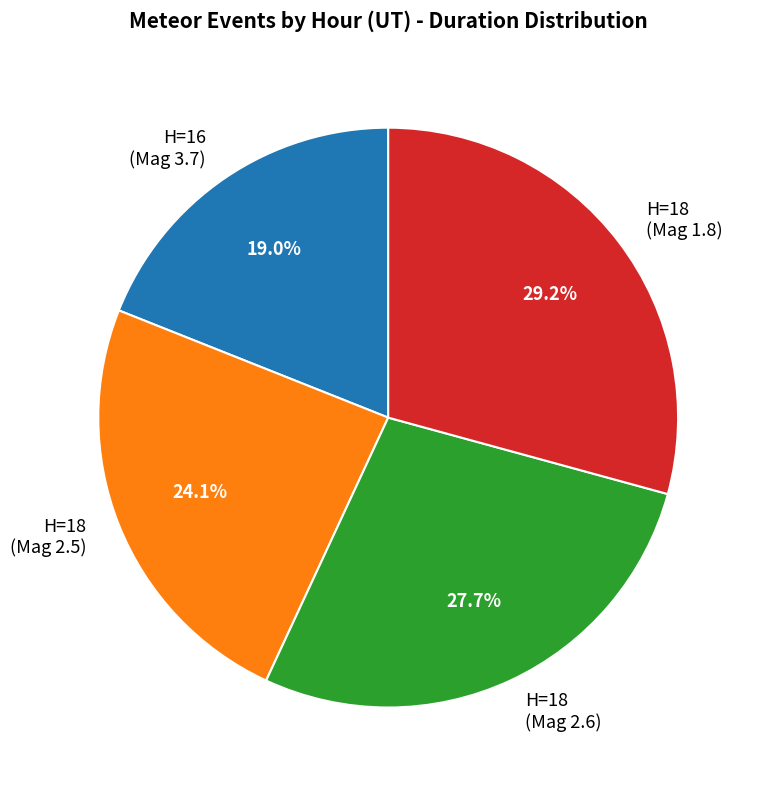

Which slice is the smallest?

H=16 (Mag 3.7)